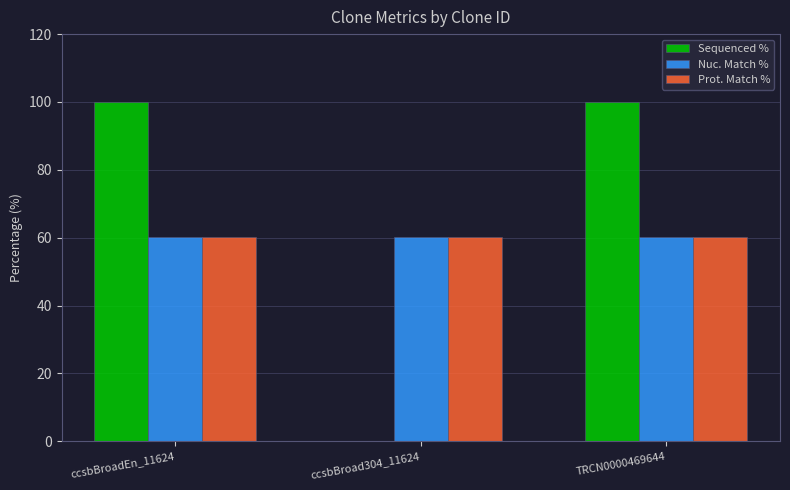

What is the total value across all series at TRCN0000469644?

220.4